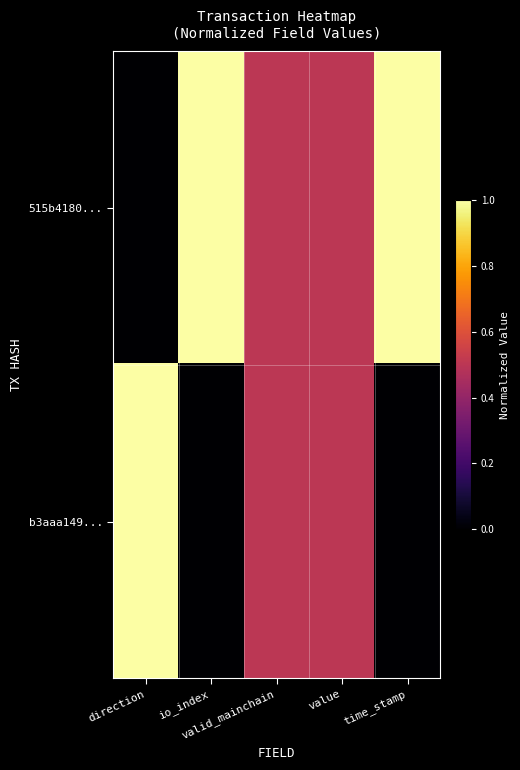

Reading right to left, transcribe all the data shown in this chart.

515b4180...: time_stamp=1.0	value=0.5	valid_mainchain=0.5	io_index=1.0	direction=0.0
b3aaa149...: time_stamp=0.0	value=0.5	valid_mainchain=0.5	io_index=0.0	direction=1.0